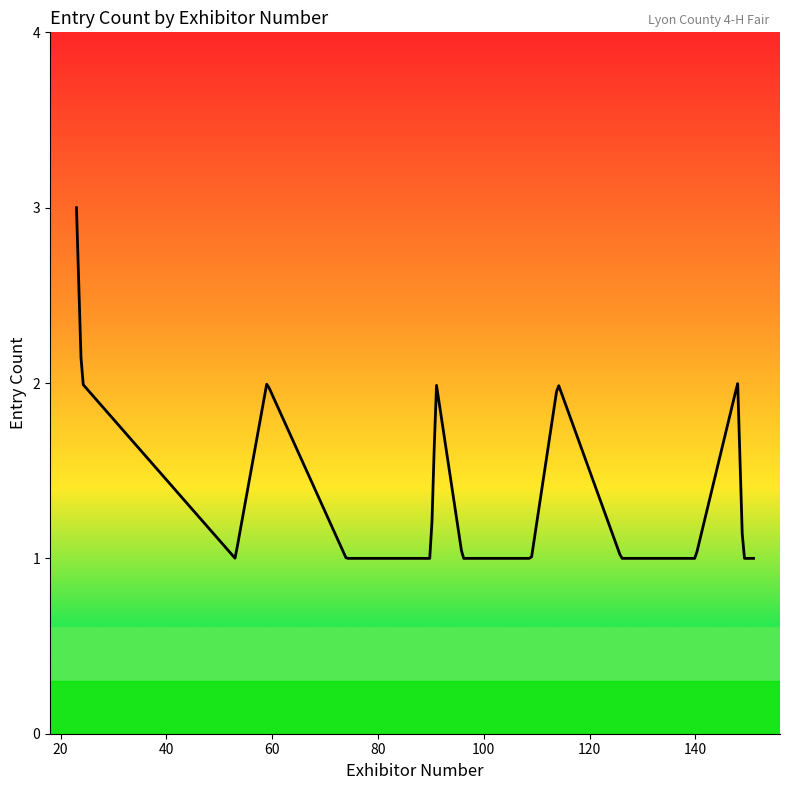

What is the maximum value shown in the chart?

3.0